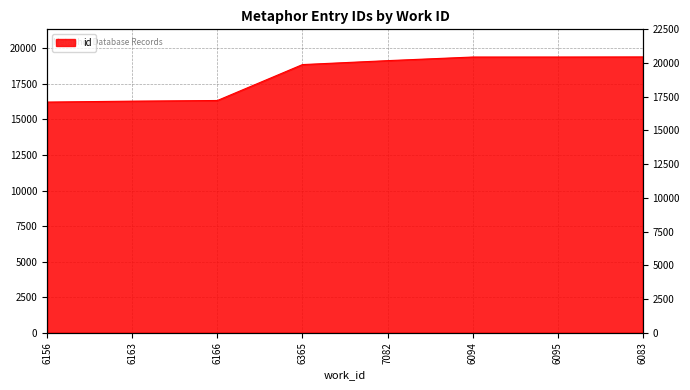

List the labels in order of value, largest first.

6083, 6095, 6094, 7082, 6365, 6166, 6163, 6156